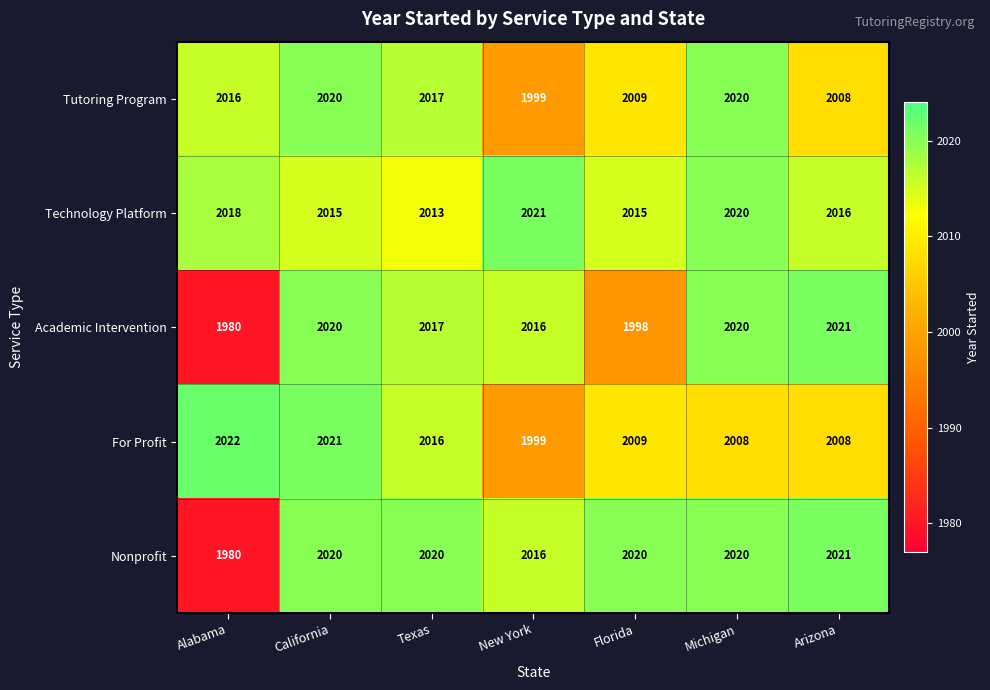

True or false: Tutoring Program has a value of 3361 at Florida.

False